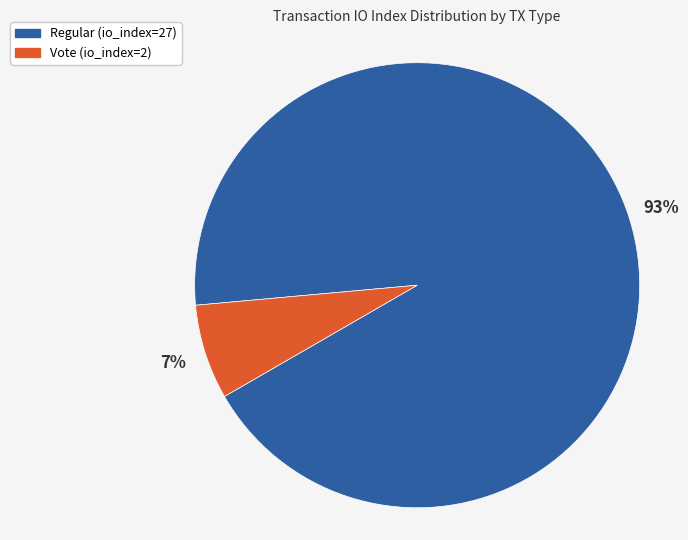

To the nearest percent, what portion does Vote (io_index=2) represent?

7%